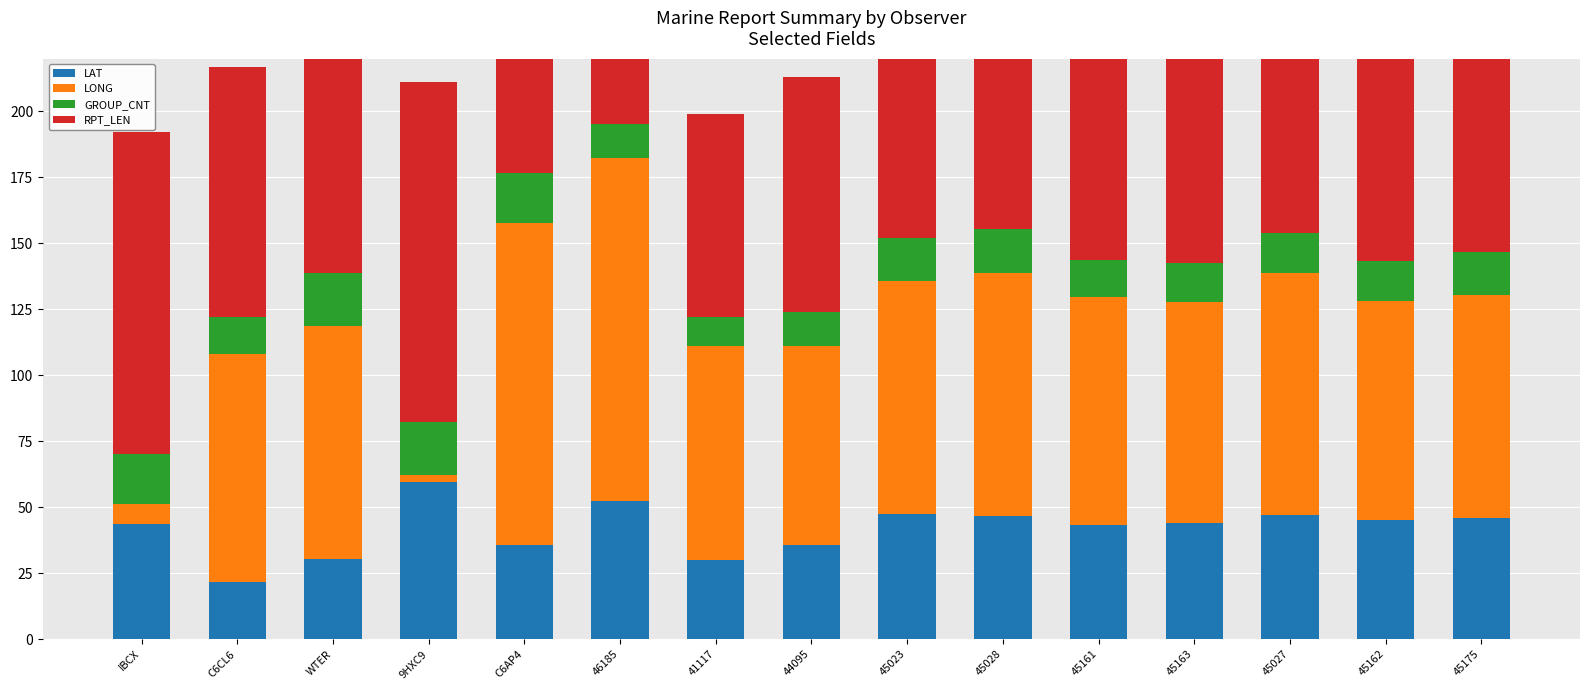

Reading right to left, list all the values displayed in this chart.

LAT: 45175=45.8	45162=45.0	45027=46.9	45163=44.0	45161=43.2	45028=46.8	45023=47.3	44095=35.8	41117=30.0	46185=52.4	C6AP4=35.7	9HXC9=59.6	WTER=30.3	C6CL6=21.8	IBCX=43.5
LONG: 45175=84.8	45162=83.3	45027=91.9	45163=83.6	45161=86.4	45028=91.8	45023=88.6	44095=75.3	41117=81.1	46185=129.8	C6AP4=122.1	9HXC9=2.6	WTER=88.5	C6CL6=86.2	IBCX=7.6
GROUP_CNT: 45175=16.0	45162=15.0	45027=15.0	45163=15.0	45161=14.0	45028=17.0	45023=16.0	44095=13.0	41117=11.0	46185=13.0	C6AP4=19.0	9HXC9=20.0	WTER=20.0	C6CL6=14.0	IBCX=19.0
RPT_LEN: 45175=103.0	45162=97.0	45027=97.0	45163=97.0	45161=91.0	45028=109.0	45023=103.0	44095=89.0	41117=77.0	46185=87.0	C6AP4=125.0	9HXC9=129.0	WTER=128.0	C6CL6=95.0	IBCX=122.0